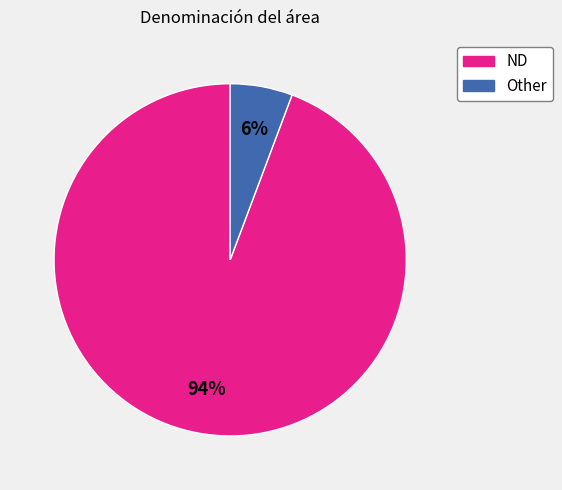

Is there a majority slice in this chart?

Yes